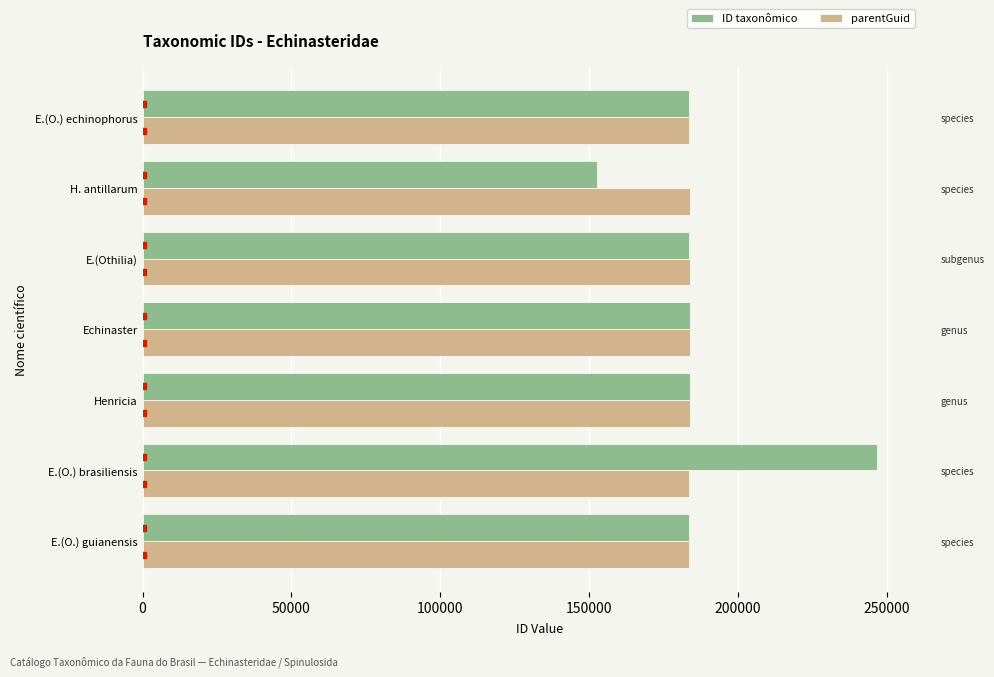

Read the ID taxonômico value at E.(O.) guianensis.

183683